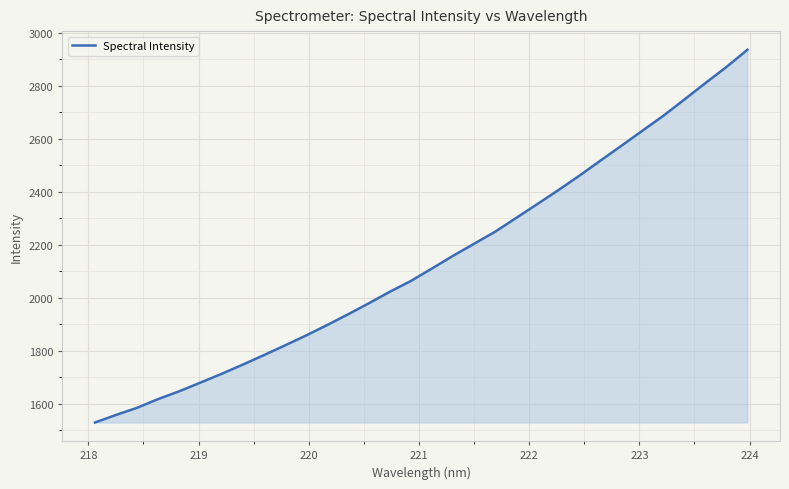

What is the minimum value shown in the chart?

1529.8